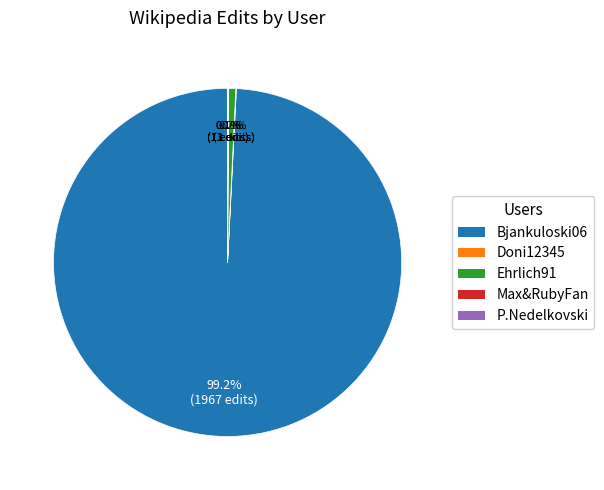

What is the majority slice?

Bjankuloski06